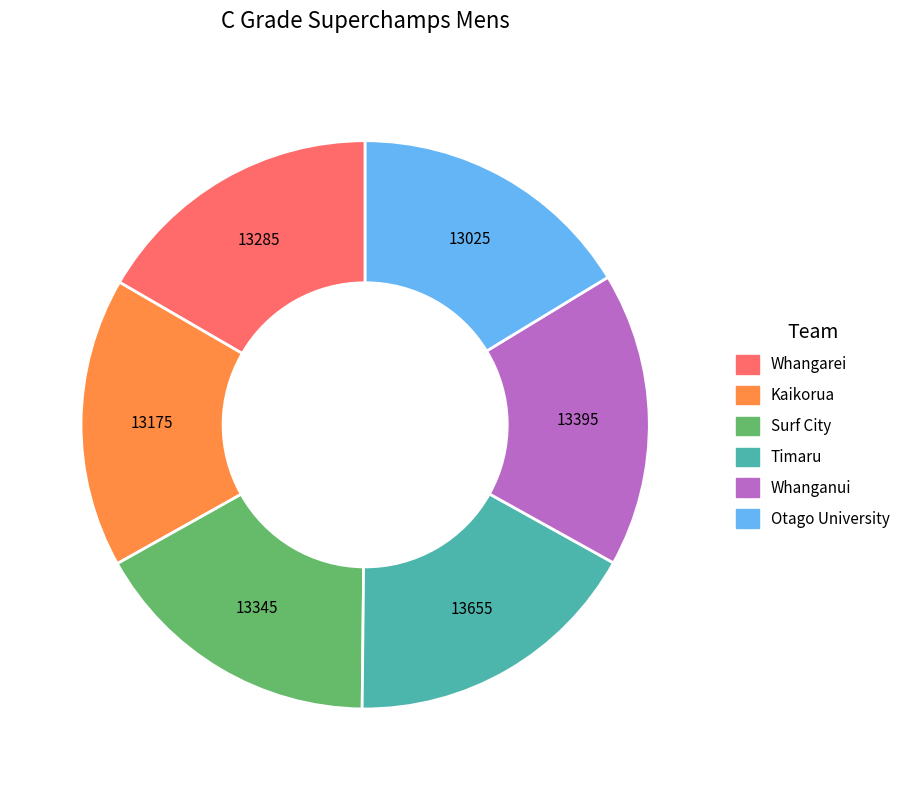

Does Timaru represent more than half of the total?

No